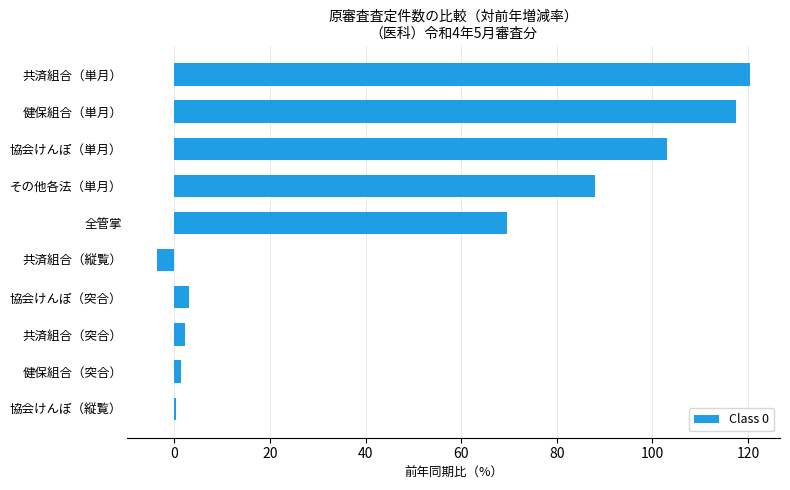

Which has a higher value, その他各法（単月） or 協会けんぽ（突合）?

その他各法（単月）